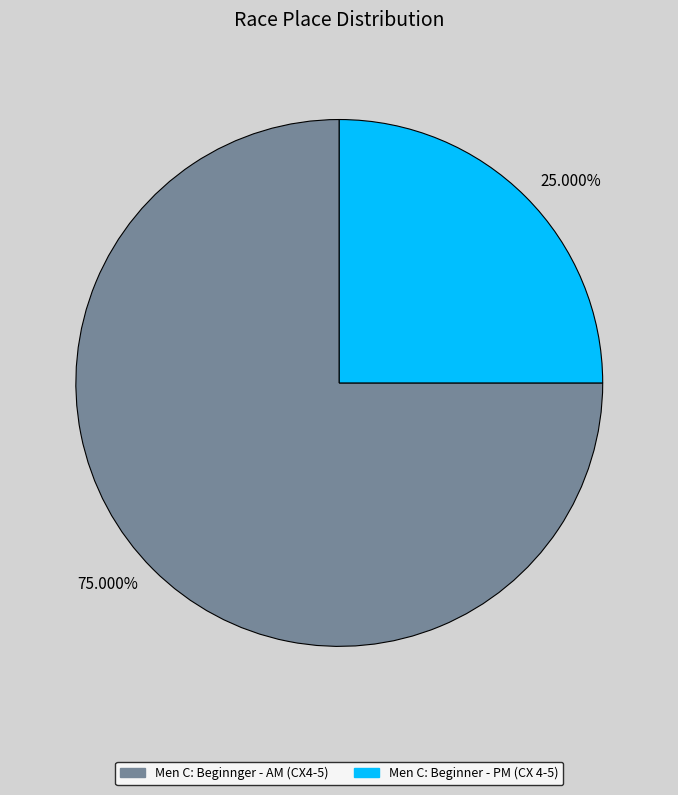

What is the ratio of the value at 25.000% to the value at 75.000%?

0.3